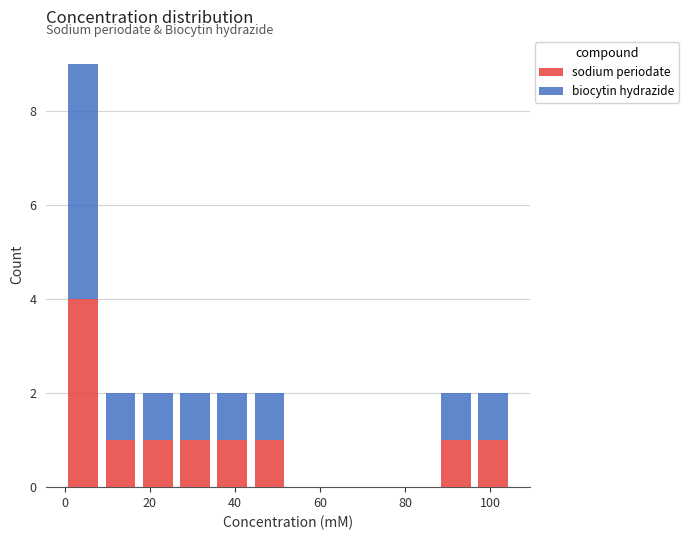

Which range on the x-axis has the tallest stacked bar (by total height)?

0 to 8